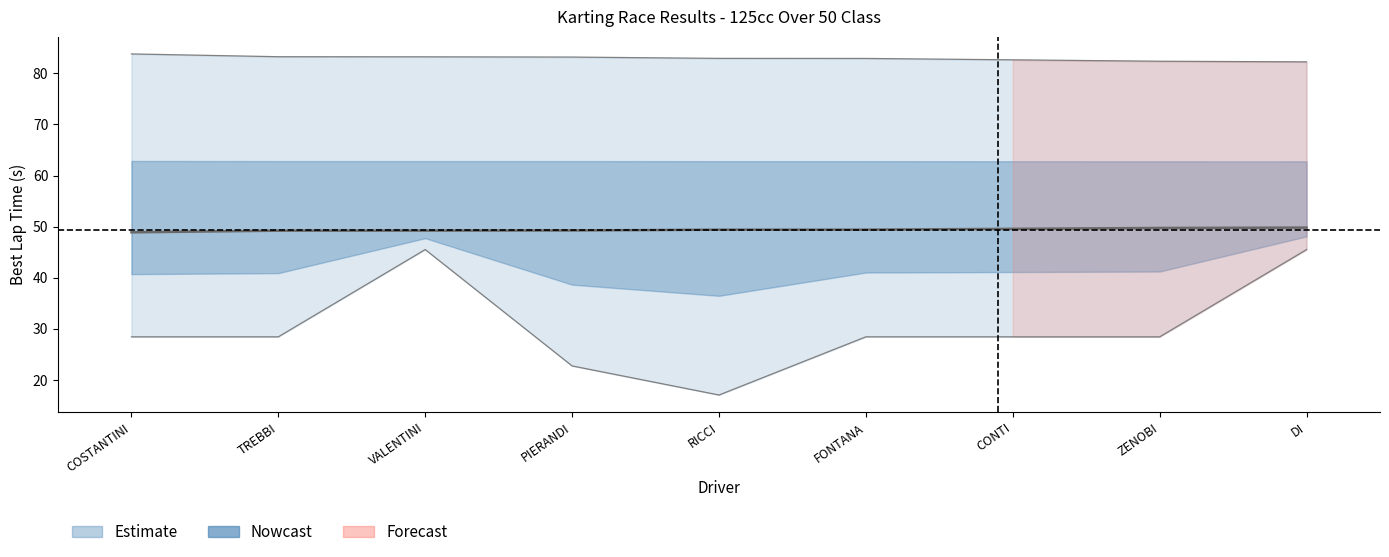

The Best Speed series shows 24.1 at ZENOBI. True or false?

False